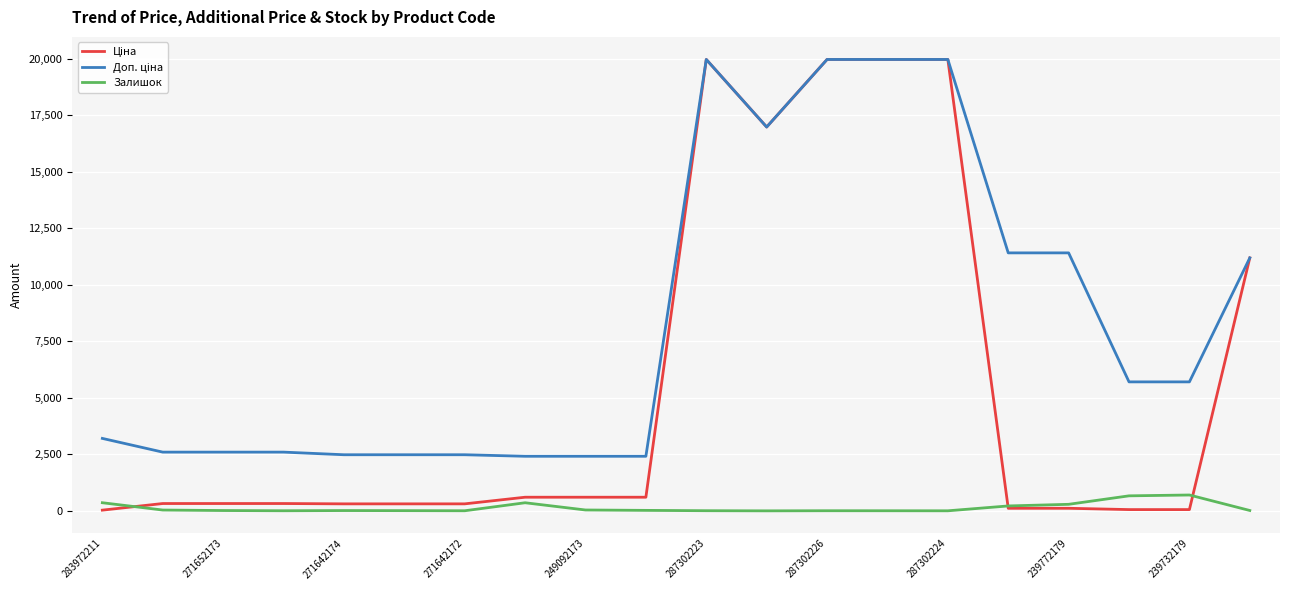

How many lines are shown in the chart?

3